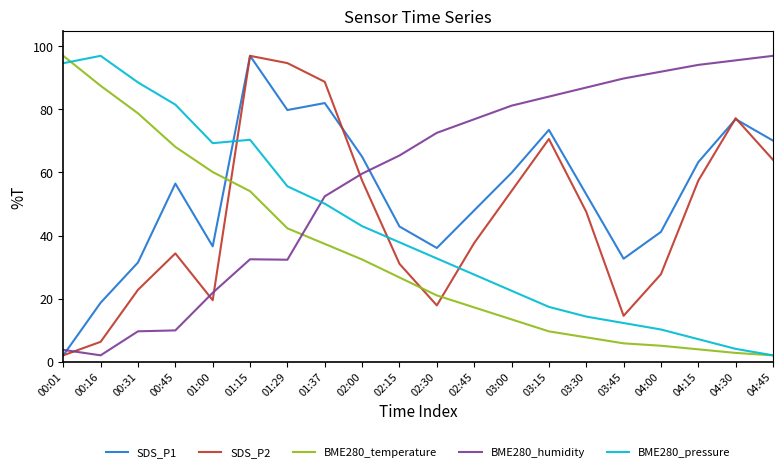

What is the maximum value shown in the chart?

97.0